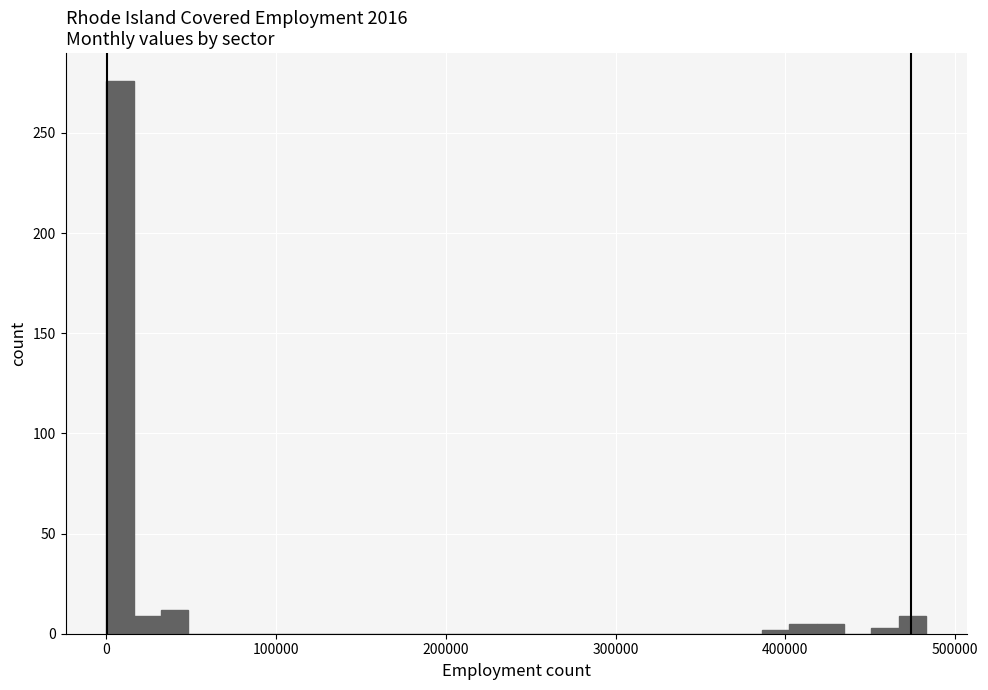

Read against the x-axis, roughly where is the centre of the tallest bar?

10000